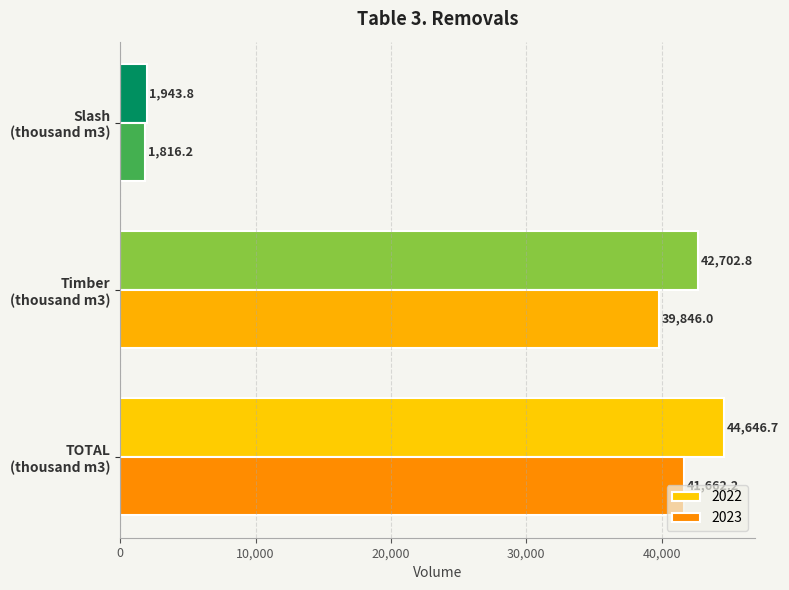

What is the difference between the second highest and minimum values in the 2023 series?

38029.8